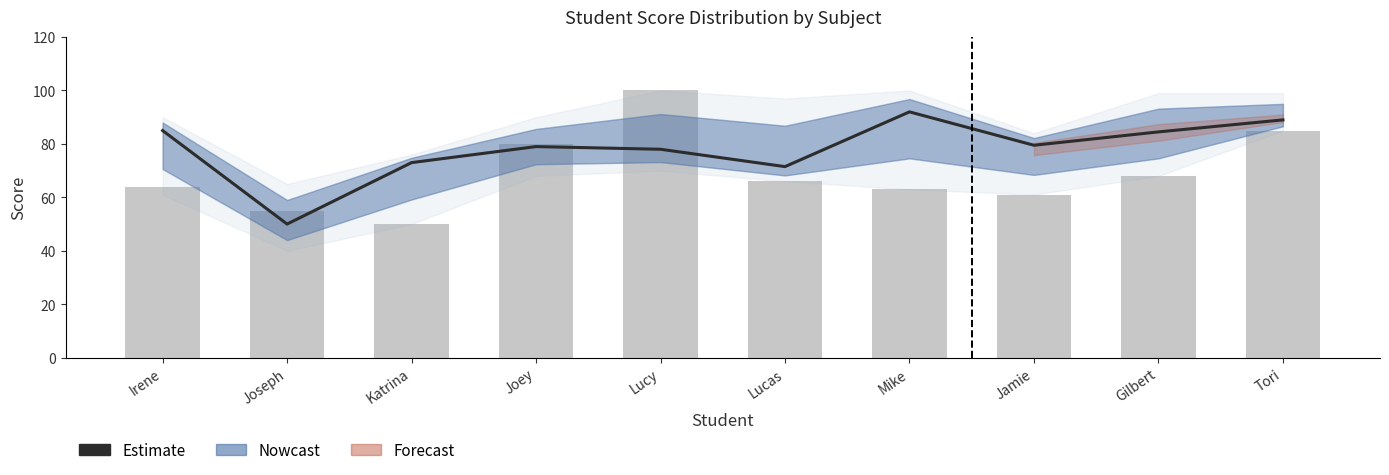

Reading right to left, transcribe all the data shown in this chart.

Estimate: 89.0	84.5	79.5	92.0	71.5	78.0	79.0	73.0	50.0	85.0
Physics: 85.0	68.0	61.0	63.0	66.0	100.0	80.0	50.0	55.0	64.0